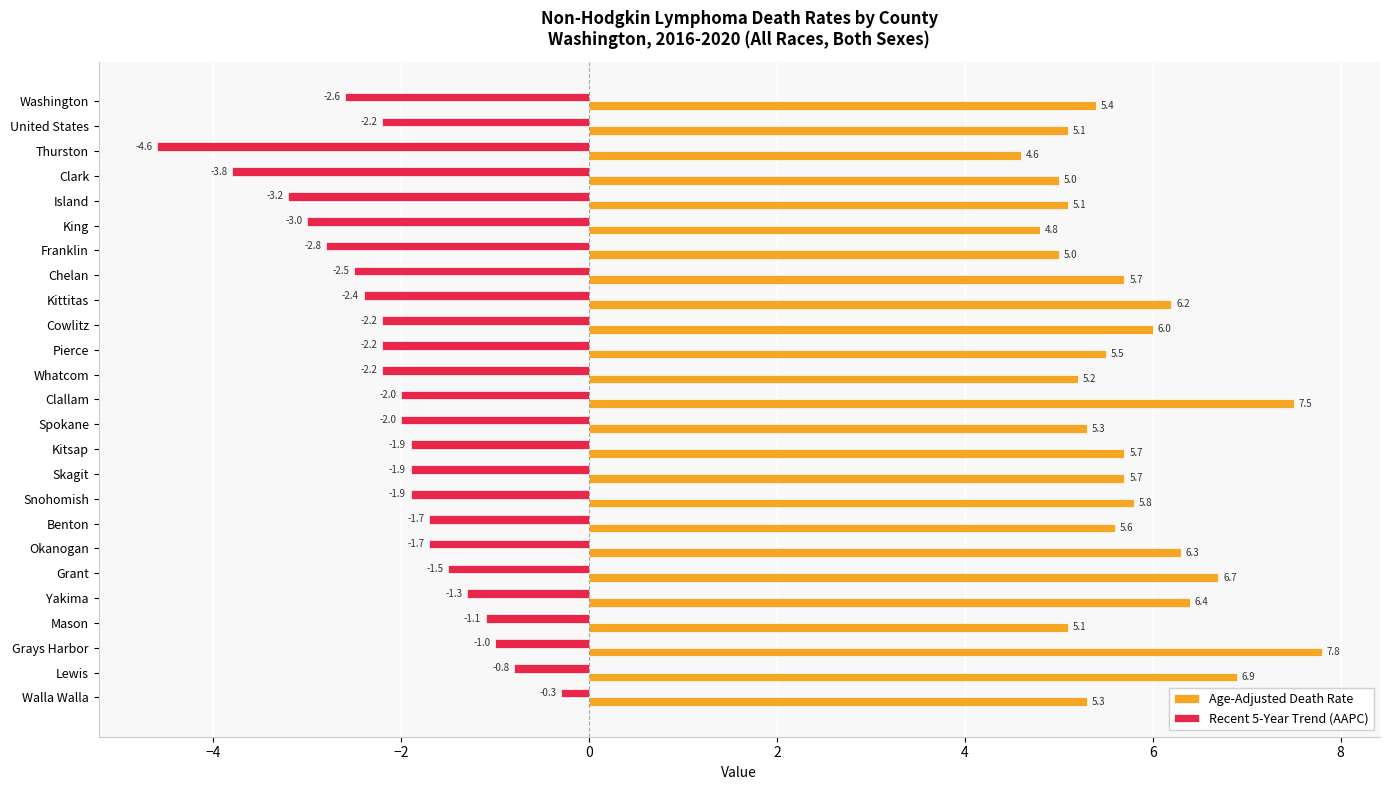

What is the difference between the maximum and minimum values in the Age-Adjusted Death Rate series?

3.2